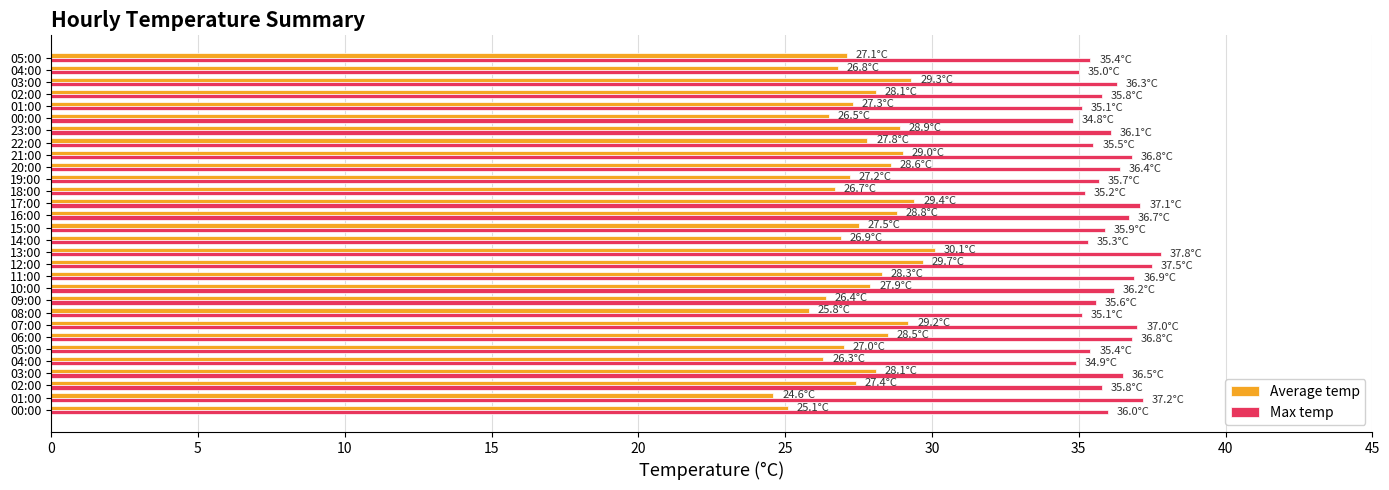

What are all the series names shown in the legend?

Average temp, Max temp